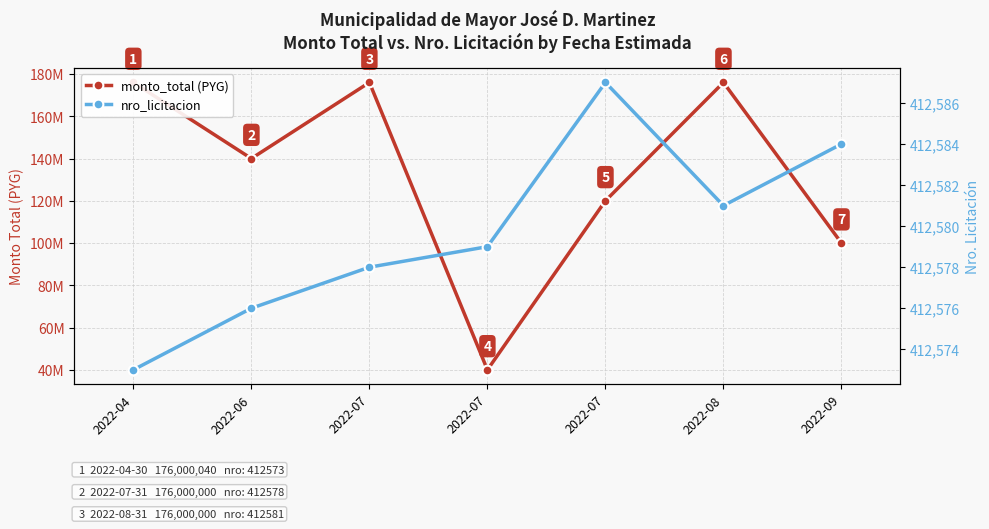

What is the difference between the maximum and minimum values in the monto_total (PYG) series?

136000040